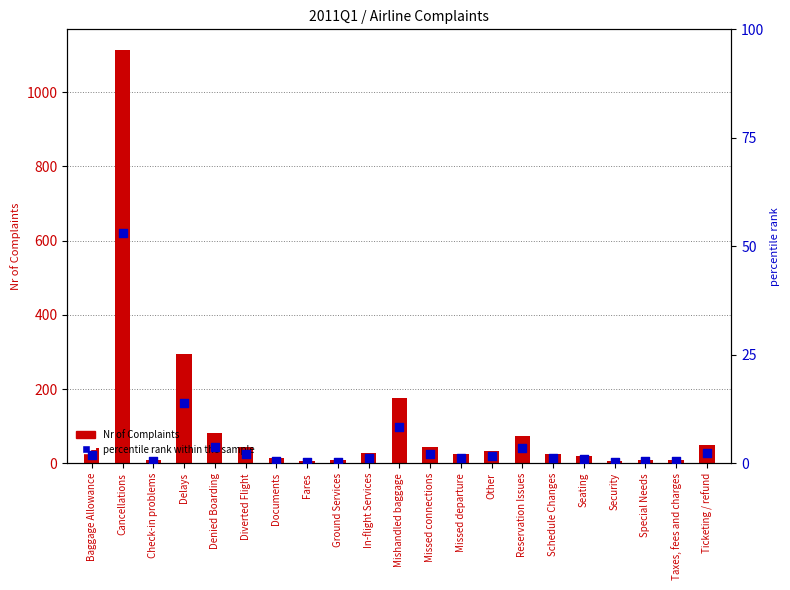

At how many categories does at least one series exceed 191?

2